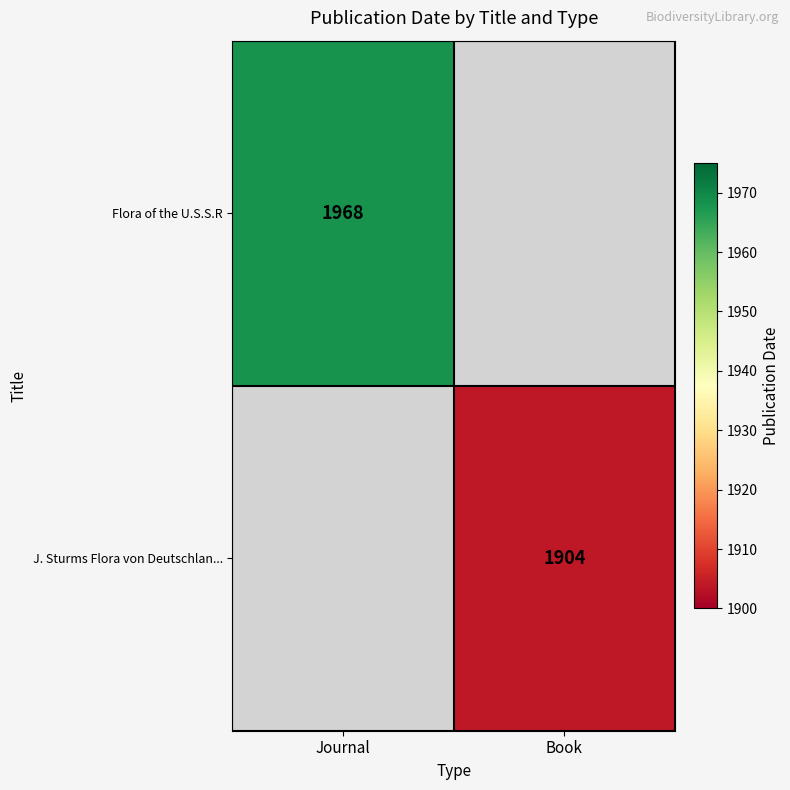

Is it true that J. Sturms Flora von Deutschlan... equals 2639 at Book?

False